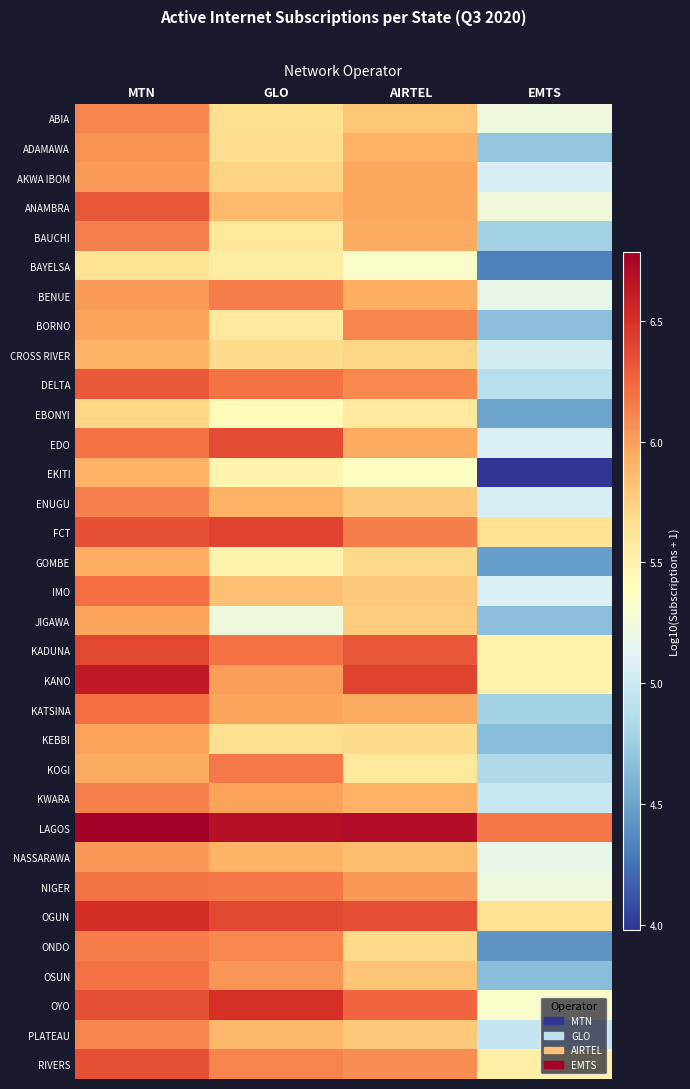

Reading right to left, extract all data points from this chart.

ABIA: EMTS=5.2	AIRTEL=5.8	GLO=5.7	MTN=6.1
ADAMAWA: EMTS=4.7	AIRTEL=5.9	GLO=5.7	MTN=6.1
AKWA IBOM: EMTS=5.1	AIRTEL=6.0	GLO=5.7	MTN=6.0
ANAMBRA: EMTS=5.2	AIRTEL=6.0	GLO=5.9	MTN=6.3
BAUCHI: EMTS=4.8	AIRTEL=5.9	GLO=5.6	MTN=6.1
BAYELSA: EMTS=4.3	AIRTEL=5.3	GLO=5.6	MTN=5.6
BENUE: EMTS=5.2	AIRTEL=5.9	GLO=6.1	MTN=6.0
BORNO: EMTS=4.7	AIRTEL=6.1	GLO=5.6	MTN=6.0
CROSS RIVER: EMTS=5.0	AIRTEL=5.7	GLO=5.7	MTN=5.9
DELTA: EMTS=4.9	AIRTEL=6.1	GLO=6.2	MTN=6.3
EBONYI: EMTS=4.5	AIRTEL=5.6	GLO=5.4	MTN=5.7
EDO: EMTS=5.1	AIRTEL=6.0	GLO=6.4	MTN=6.2
EKITI: EMTS=4.0	AIRTEL=5.4	GLO=5.5	MTN=5.9
ENUGU: EMTS=5.0	AIRTEL=5.8	GLO=5.9	MTN=6.1
FCT: EMTS=5.6	AIRTEL=6.1	GLO=6.4	MTN=6.4
GOMBE: EMTS=4.5	AIRTEL=5.7	GLO=5.5	MTN=5.9
IMO: EMTS=5.1	AIRTEL=5.8	GLO=5.8	MTN=6.2
JIGAWA: EMTS=4.7	AIRTEL=5.8	GLO=5.2	MTN=6.0
KADUNA: EMTS=5.5	AIRTEL=6.3	GLO=6.2	MTN=6.4
KANO: EMTS=5.5	AIRTEL=6.4	GLO=6.0	MTN=6.6
KATSINA: EMTS=4.8	AIRTEL=5.9	GLO=6.0	MTN=6.2
KEBBI: EMTS=4.7	AIRTEL=5.7	GLO=5.7	MTN=6.0
KOGI: EMTS=4.8	AIRTEL=5.6	GLO=6.2	MTN=5.9
KWARA: EMTS=5.0	AIRTEL=5.9	GLO=6.0	MTN=6.1
LAGOS: EMTS=6.2	AIRTEL=6.7	GLO=6.7	MTN=6.8
NASSARAWA: EMTS=5.2	AIRTEL=5.9	GLO=5.9	MTN=6.0
NIGER: EMTS=5.2	AIRTEL=6.0	GLO=6.2	MTN=6.2
OGUN: EMTS=5.6	AIRTEL=6.4	GLO=6.4	MTN=6.5
ONDO: EMTS=4.4	AIRTEL=5.7	GLO=6.1	MTN=6.2
OSUN: EMTS=4.7	AIRTEL=5.8	GLO=6.0	MTN=6.2
OYO: EMTS=5.3	AIRTEL=6.2	GLO=6.5	MTN=6.4
PLATEAU: EMTS=5.0	AIRTEL=5.8	GLO=5.9	MTN=6.1
RIVERS: EMTS=5.5	AIRTEL=6.1	GLO=6.1	MTN=6.4